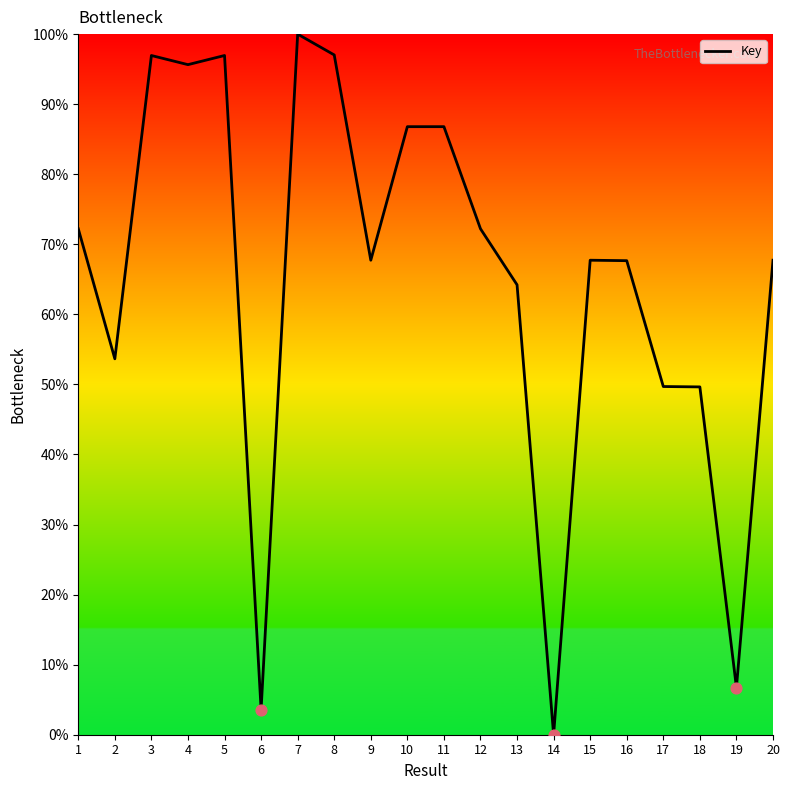

Approximately how many times larger is the value at 12 compared to 19?

10.7